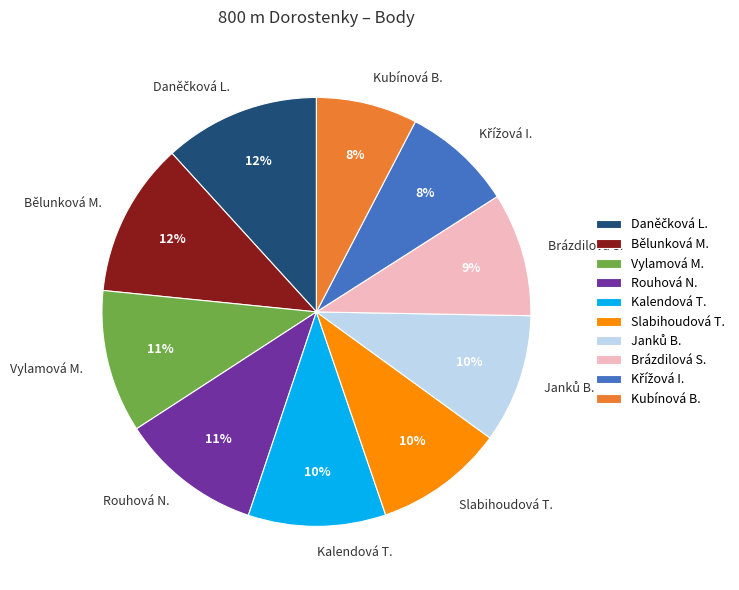

True or false: Slabihoudová T. accounts for 10% of the total.

True